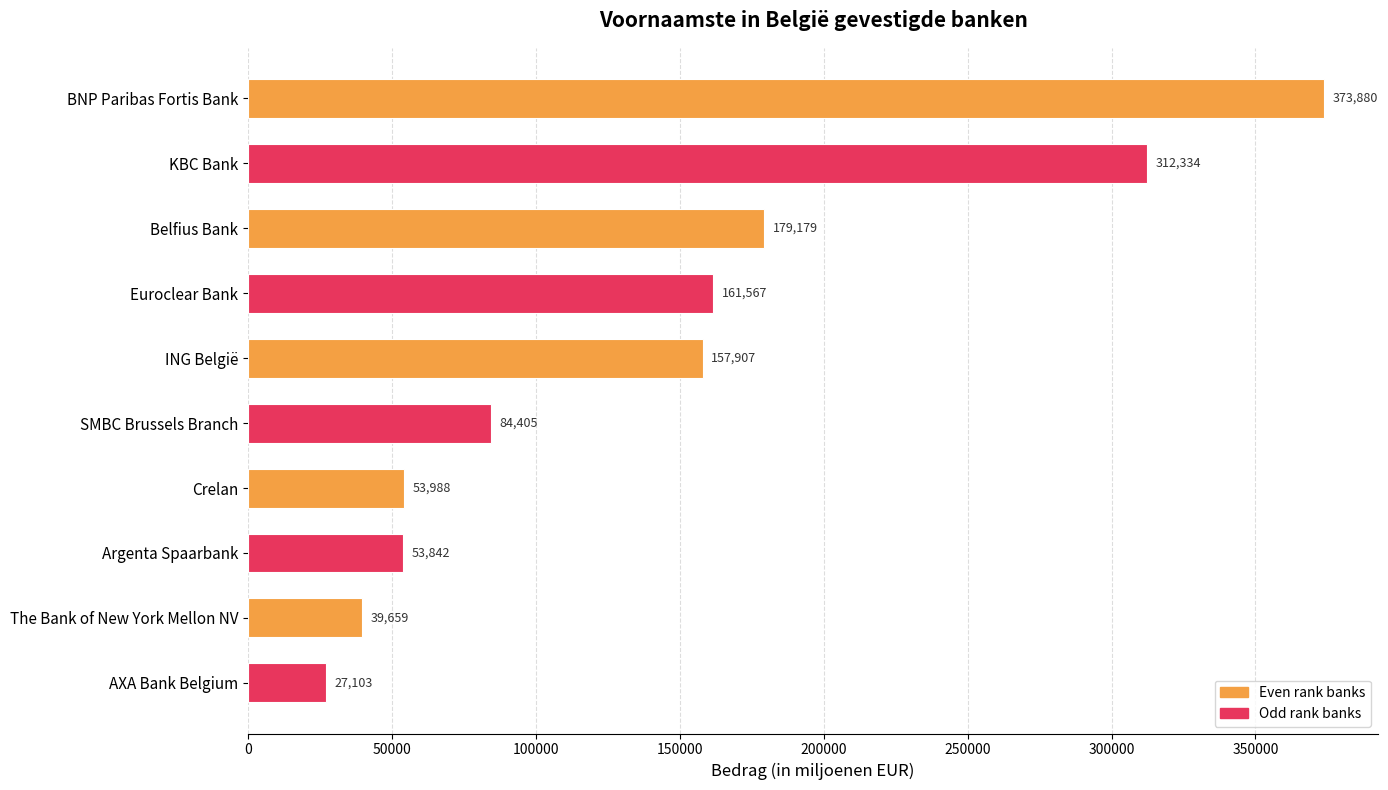

Where is the data nearest to the value 200491?

Belfius Bank